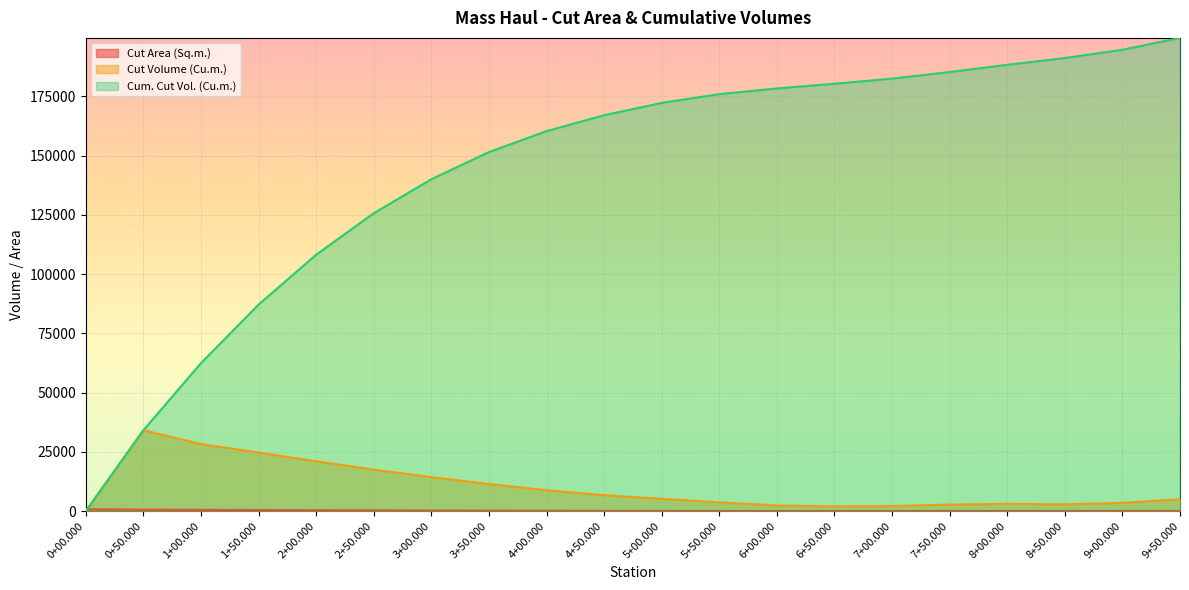

Reading right to left, extract all data points from this chart.

Cut Area (Sq.m.): 9+50.000=116.2	9+00.000=84.4	8+50.000=63.3	8+00.000=65.6	7+50.000=72.5	7+00.000=51.9	6+50.000=43.7	6+00.000=43.4	5+50.000=56.6	5+00.000=91.2	4+50.000=116.5	4+00.000=152.2	3+50.000=201.5	3+00.000=256.8	2+50.000=316.8	2+00.000=383.5	1+50.000=458.2	1+00.000=530.3	0+50.000=602.3	0+00.000=762.6
Cut Volume (Cu.m.): 9+50.000=5014.0	9+00.000=3492.3	8+50.000=2848.0	8+00.000=3064.9	7+50.000=2774.2	7+00.000=2146.4	6+50.000=2002.0	6+00.000=2391.7	5+50.000=3702.4	5+00.000=5192.6	4+50.000=6719.0	4+00.000=8844.1	3+50.000=11459.5	3+00.000=14341.9	2+50.000=17508.3	2+00.000=21042.6	1+50.000=24712.1	1+00.000=28315.1	0+50.000=34123.5	0+00.000=0.0
Cum. Cut Vol. (Cu.m.): 9+50.000=199694.7	9+00.000=194680.7	8+50.000=191188.4	8+00.000=188340.4	7+50.000=185275.5	7+00.000=182501.2	6+50.000=180354.8	6+00.000=178352.8	5+50.000=175961.1	5+00.000=172258.7	4+50.000=167066.1	4+00.000=160347.1	3+50.000=151503.0	3+00.000=140043.5	2+50.000=125701.7	2+00.000=108193.4	1+50.000=87150.7	1+00.000=62438.6	0+50.000=34123.5	0+00.000=0.0